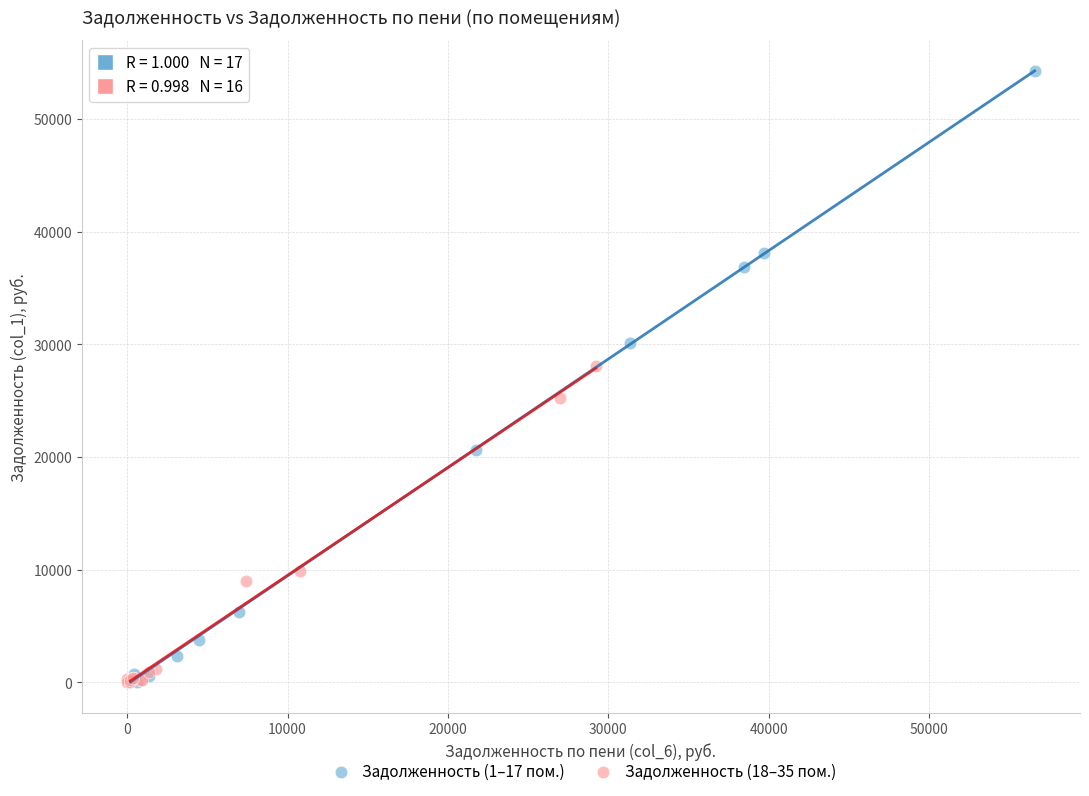

Which series has the largest Y range (max minus min)?

Задолженность (1–17 пом.)